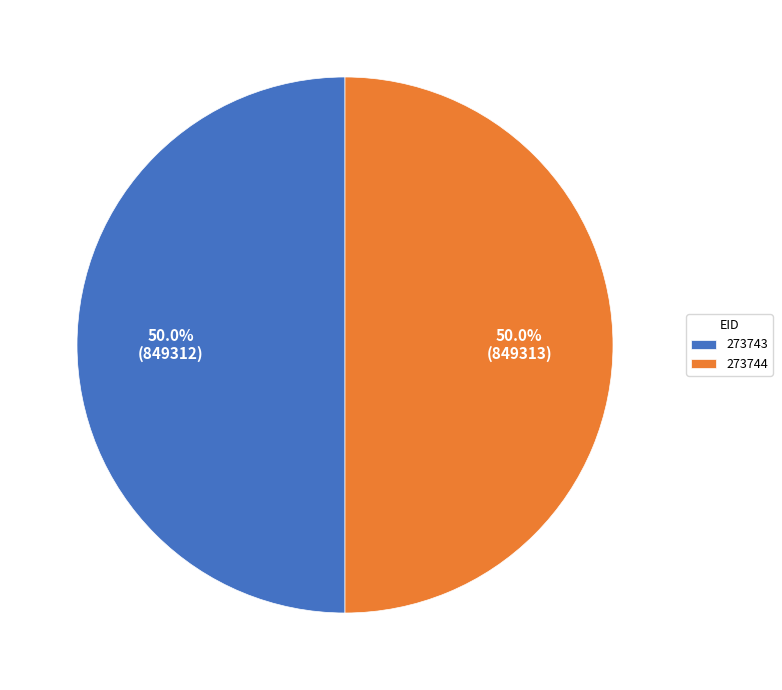

Combined, what portion of the pie is 273744 and 273743?

100.0%